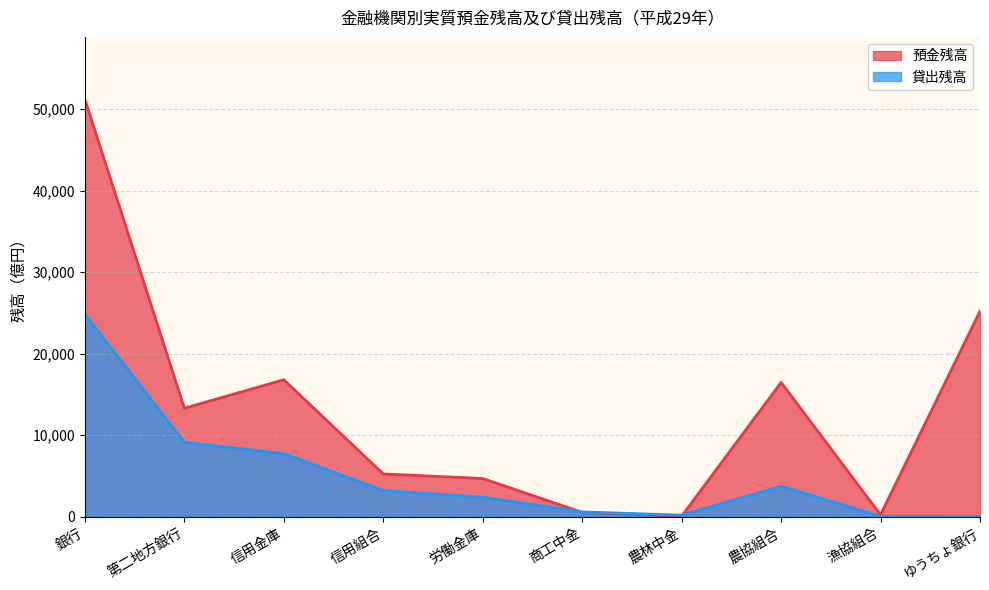

Which series changed the most between 労働金庫 and 商工中金?

預金残高